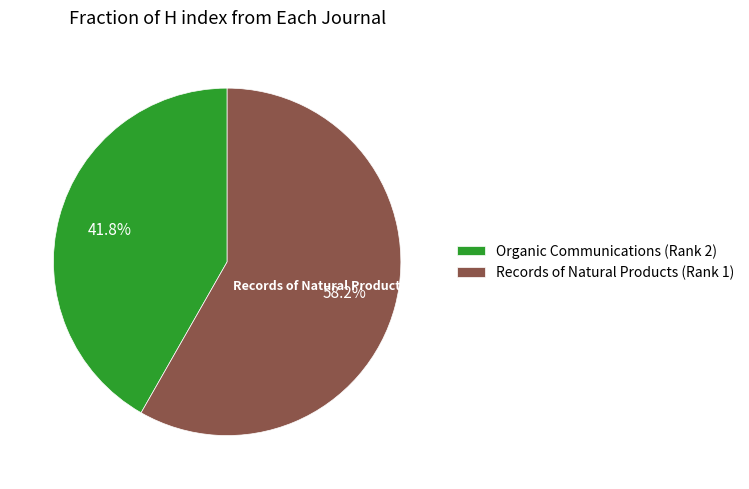

Does Organic Communications (Rank 2) account for over 50% of the chart?

No